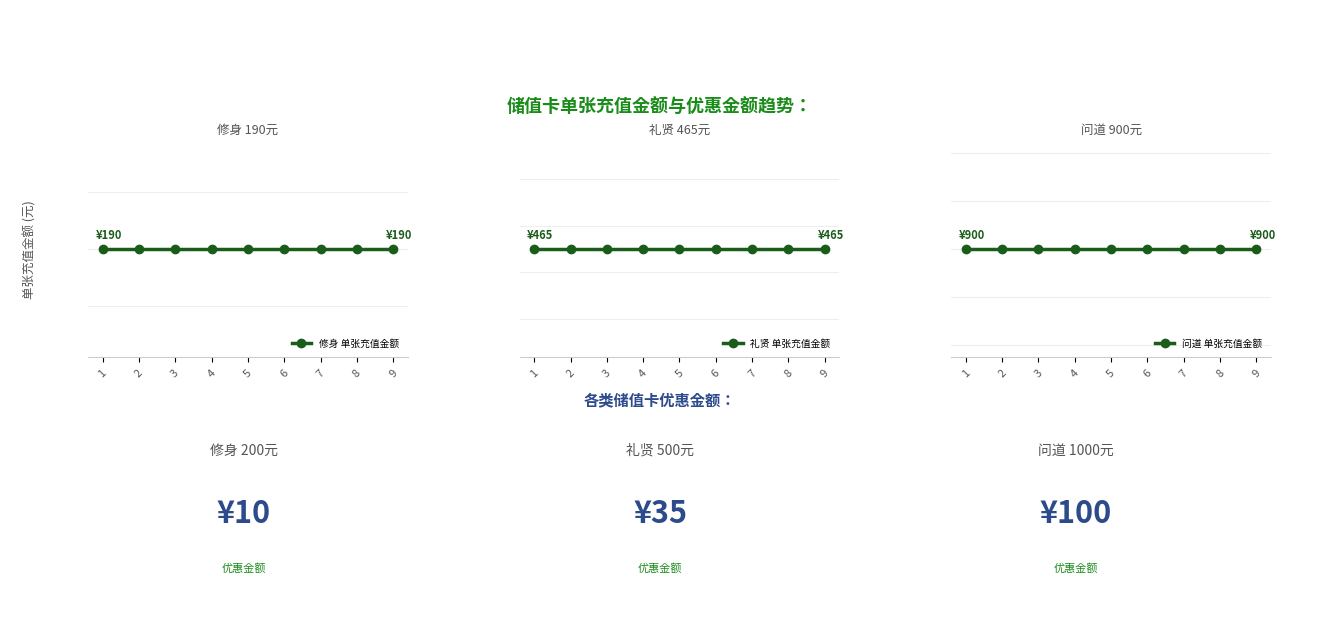

Is this an area chart (filled region under the line)?

No